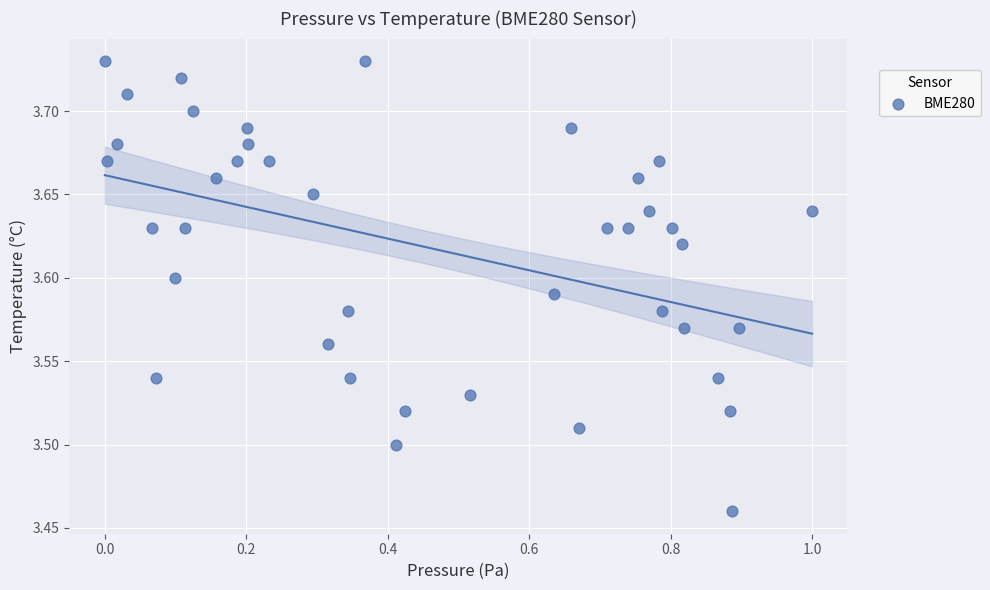

What is the range of X values (max minus min)?

1.0